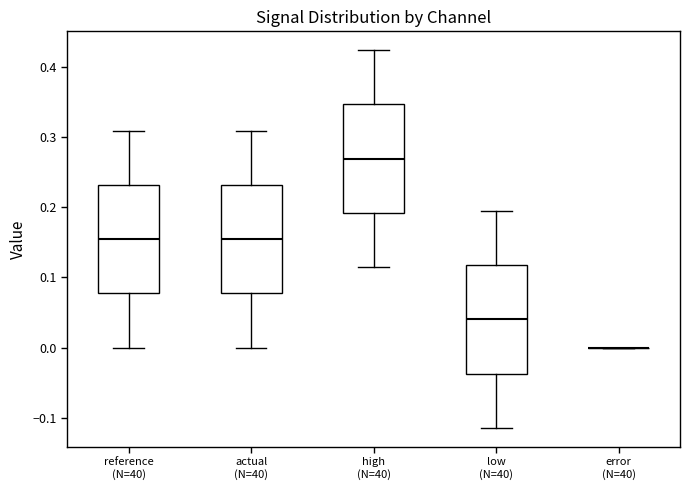

Where does the median line of the box for low (N=40) sit on the y-axis? The values are not printed on the chart, so give them approximately, as read against the axis.

0.04